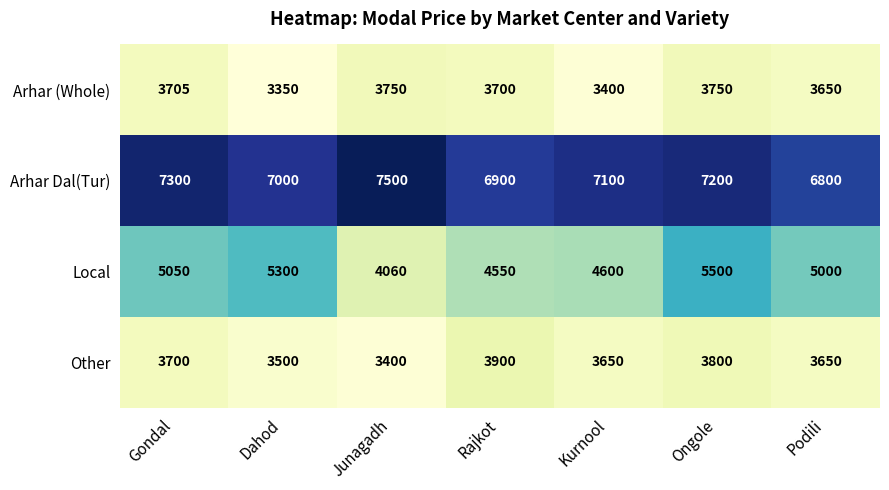

At Kurnool, list the series in order from largest to smallest.

Arhar Dal(Tur), Local, Other, Arhar (Whole)